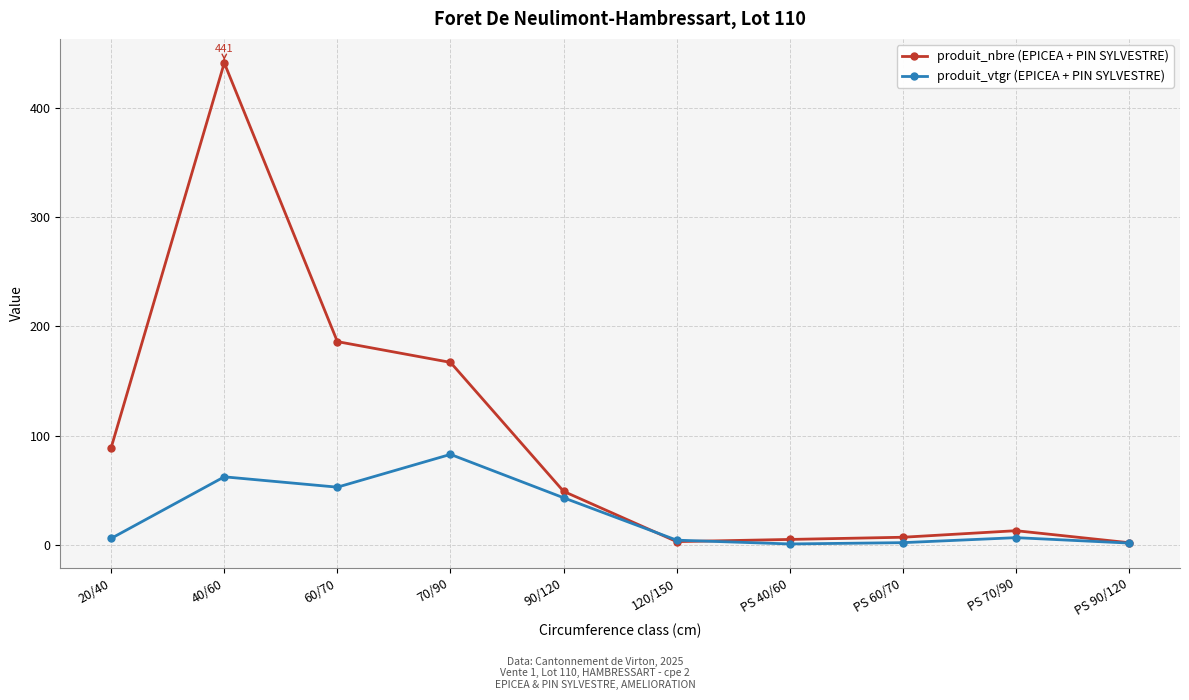

What is the label of the 3rd point from the right?

PS 60/70